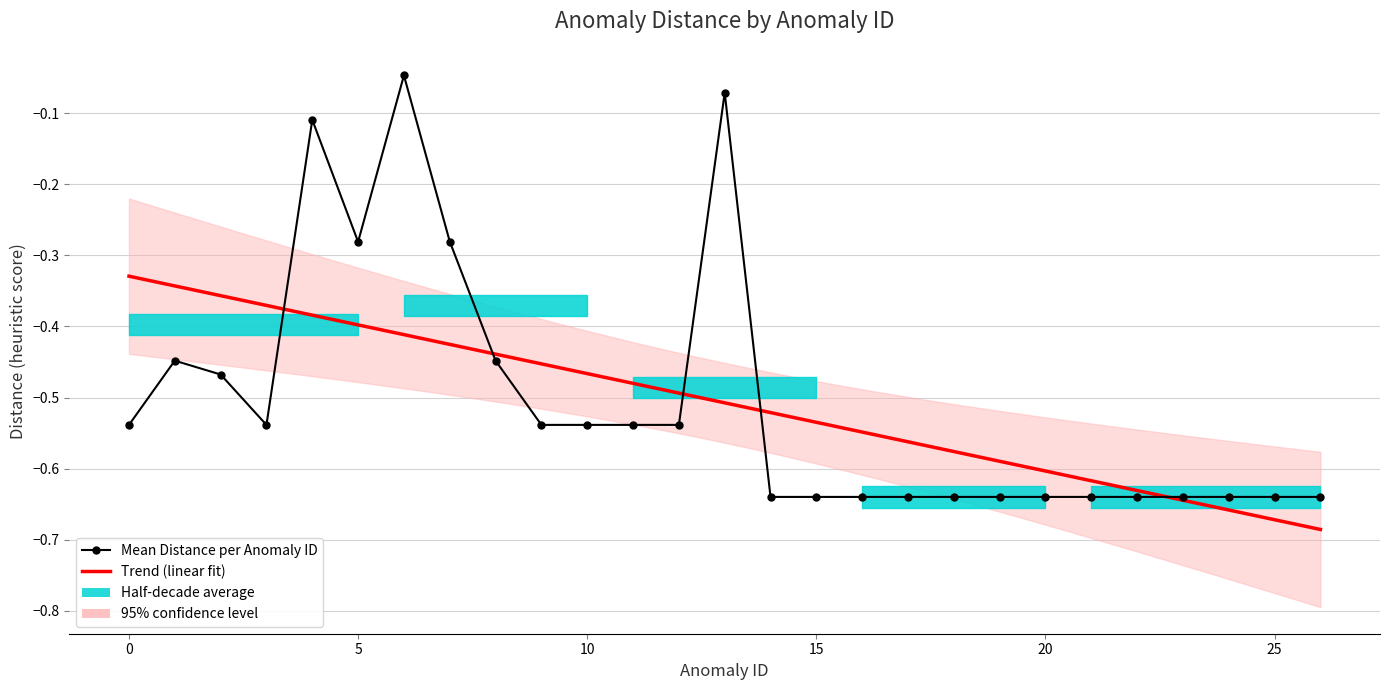

Is it true that the value at 15 is -0.1?

False